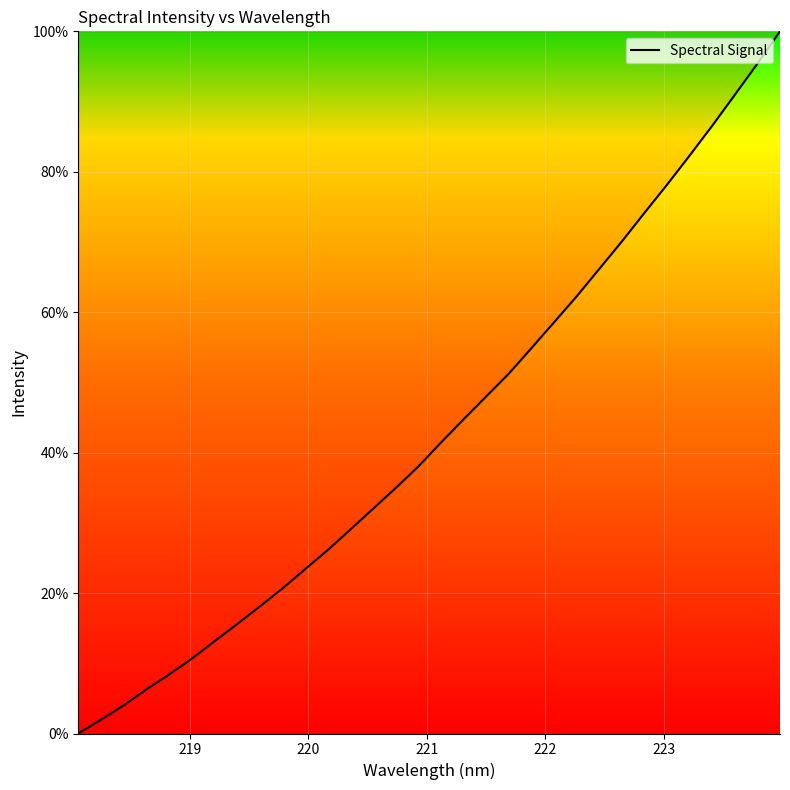

What is the greatest value displayed?

100.0